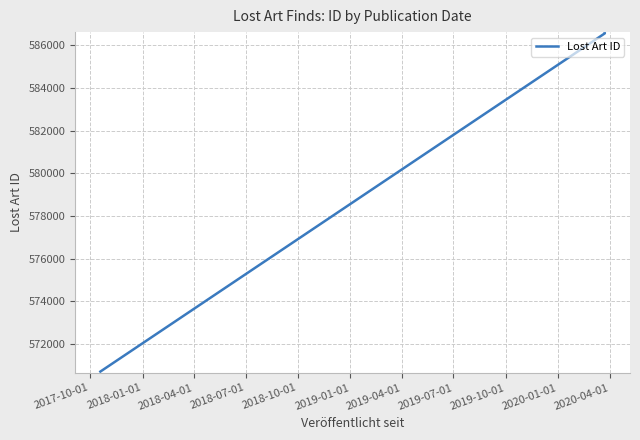

Approximately how many times larger is the value at 2017-10-01 compared to 2018-01-01?

1.0